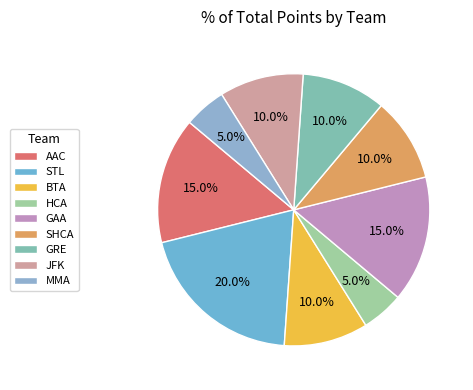

To the nearest percent, what is the difference between the GAA and AAC slice percentages?

0%